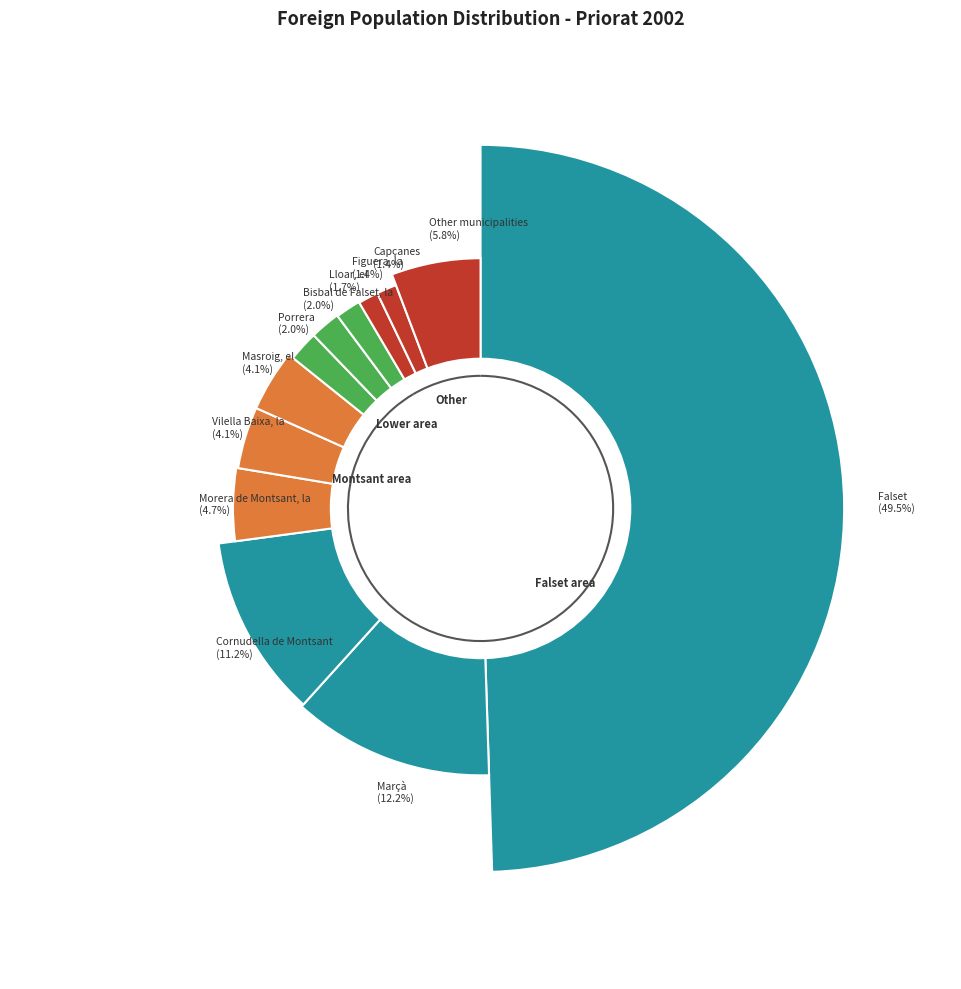

Does Falset account for over 50% of the chart?

No